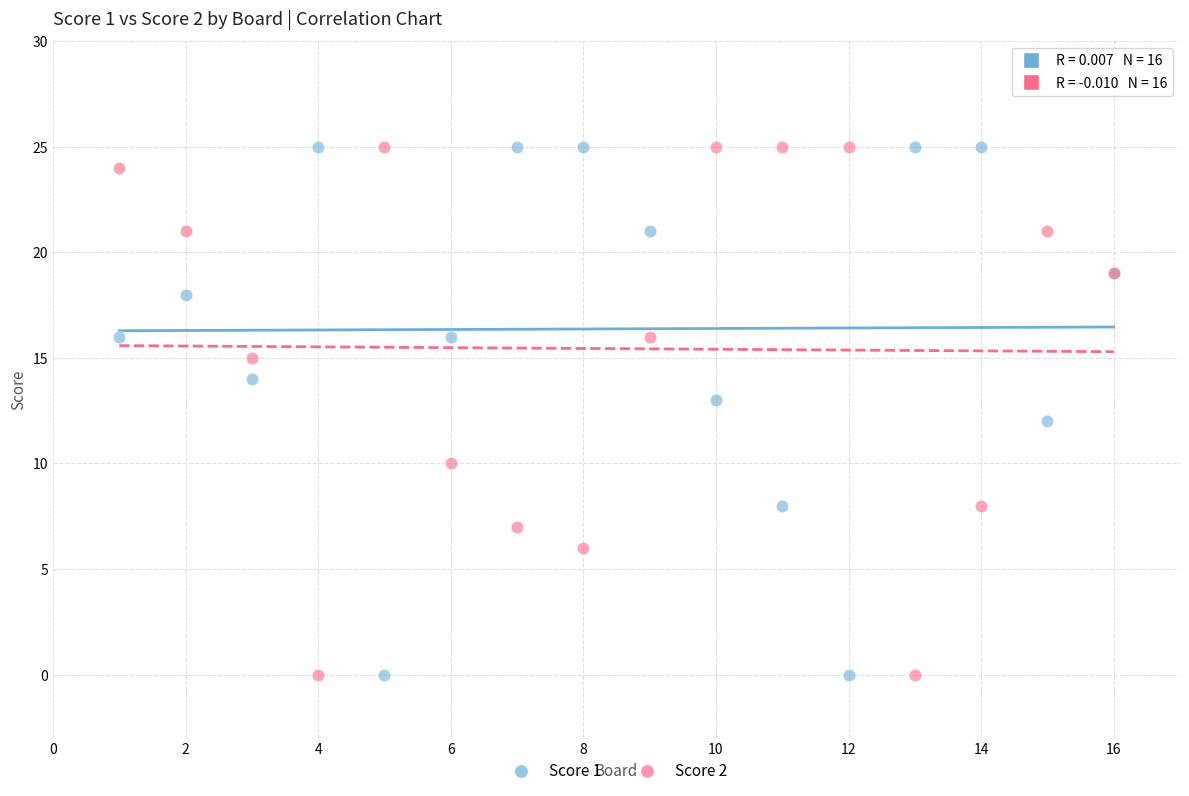

What is the X range (max minus min) for the scatter plot?

15